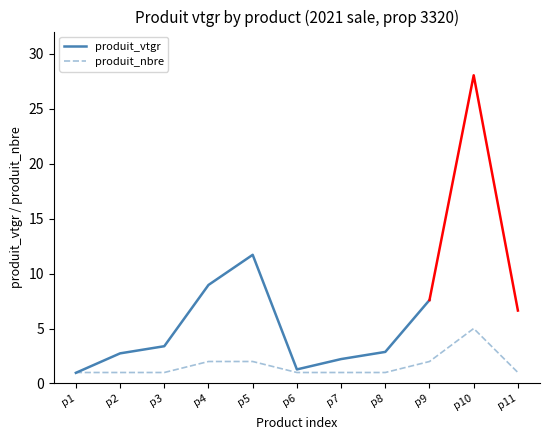

The value of produit_nbre at p9 is 1. True or false?

False